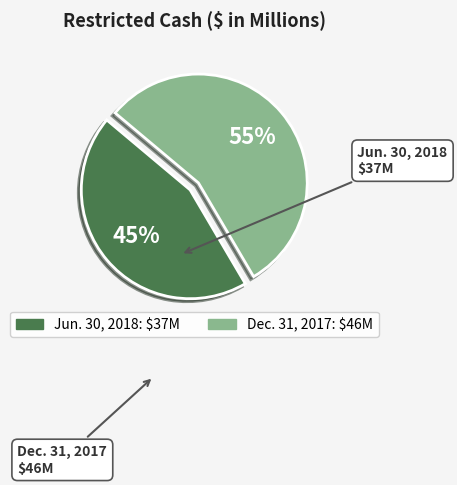

Which slice is the largest?

Dec. 31, 2017